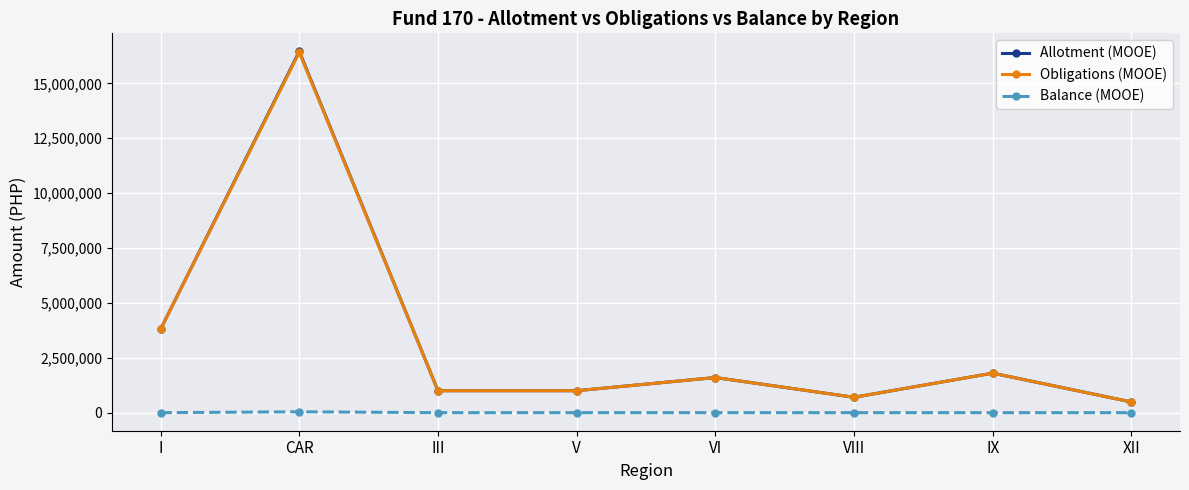

At which category is the sum across all series the highest?

CAR